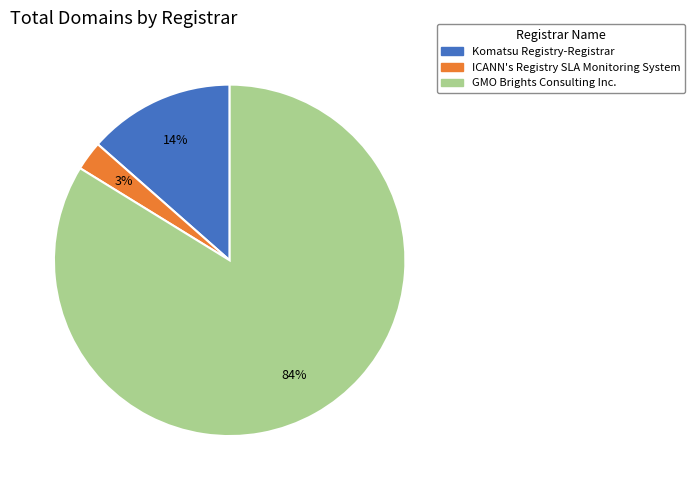

What percentage is the Komatsu Registry-Registrar slice, to the nearest percent?

14%